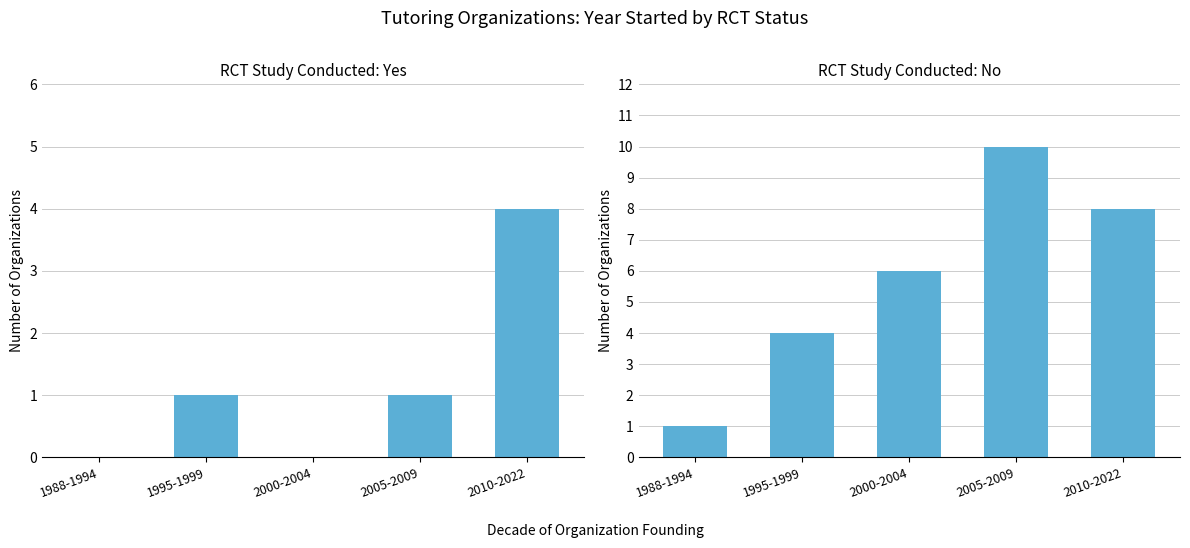

Read the RCT = No value at 2010-2022.

8